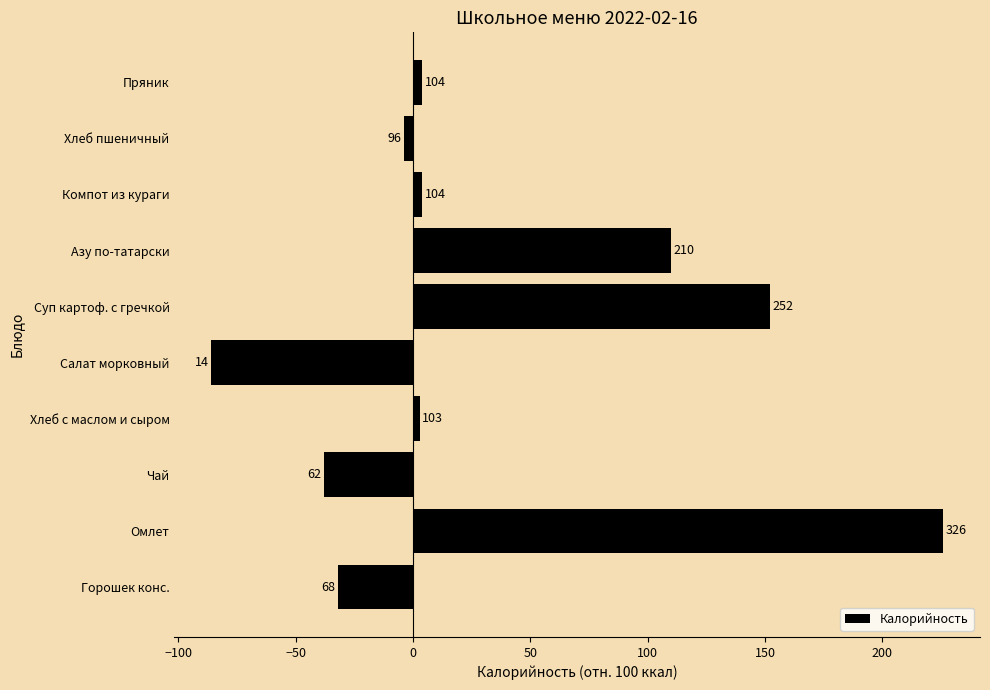

What is the greatest value displayed?

226